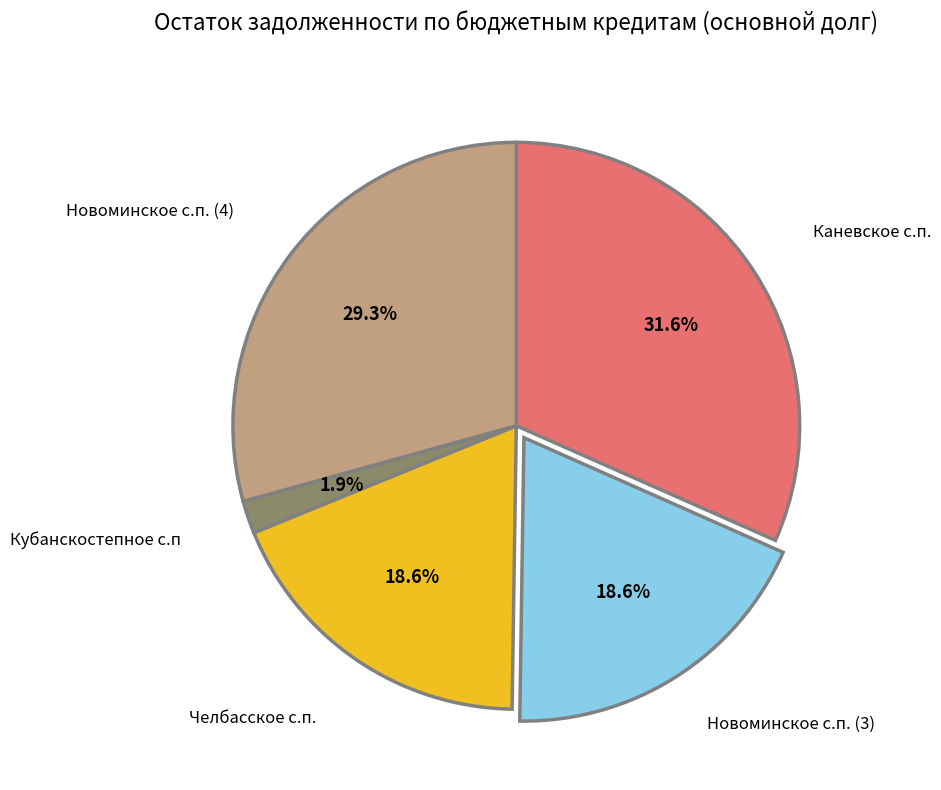

Which slice is the largest?

Каневское с.п.